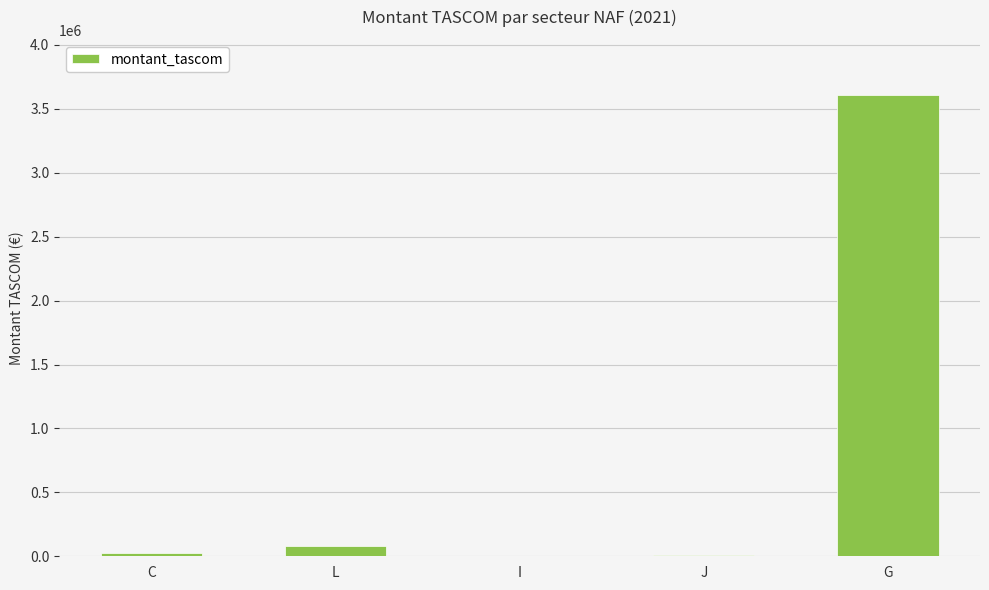

What is the greatest value displayed?

3606625